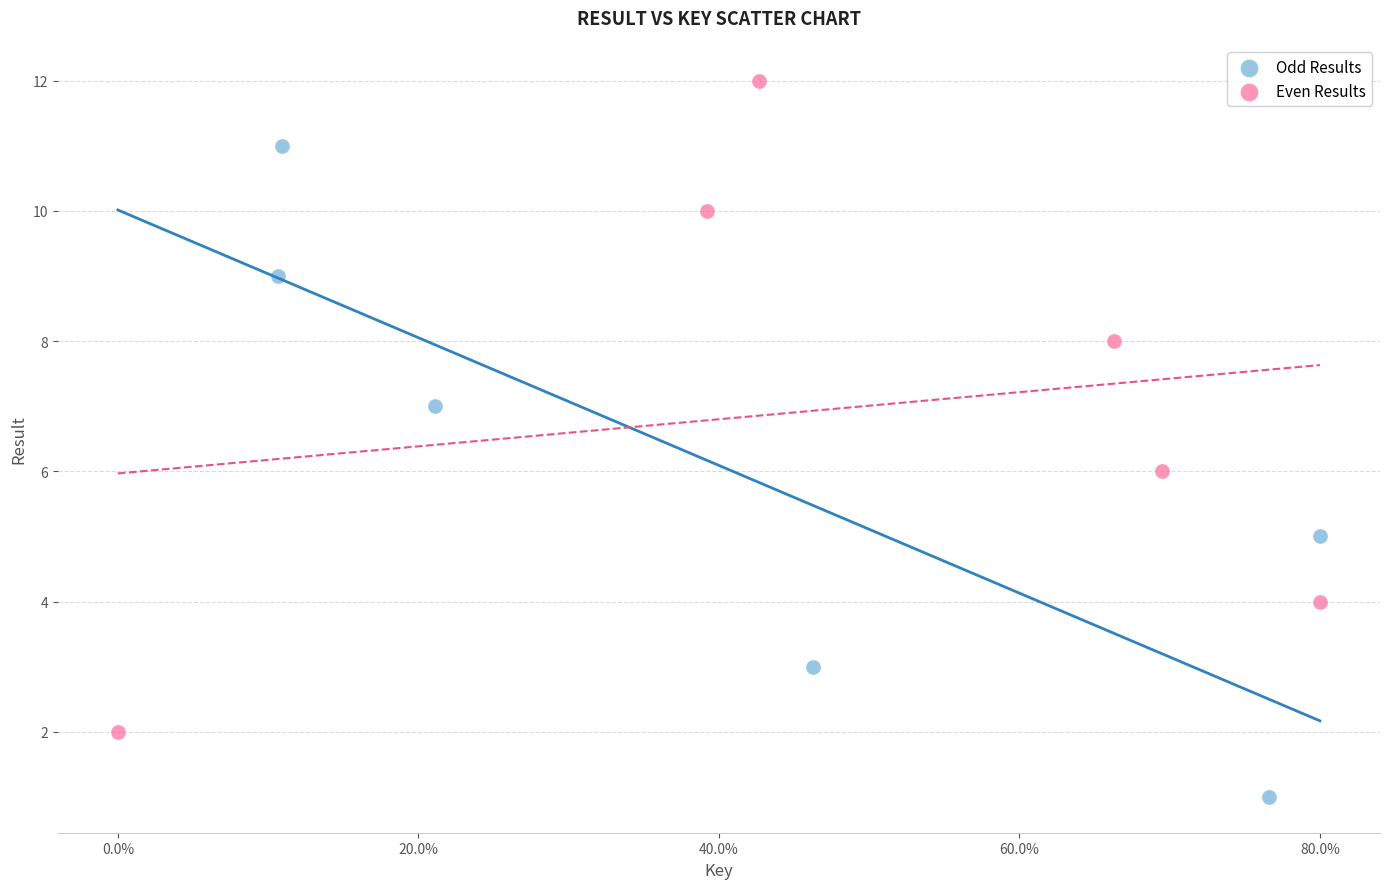

What are all the series names shown in the legend?

Odd Results, Even Results